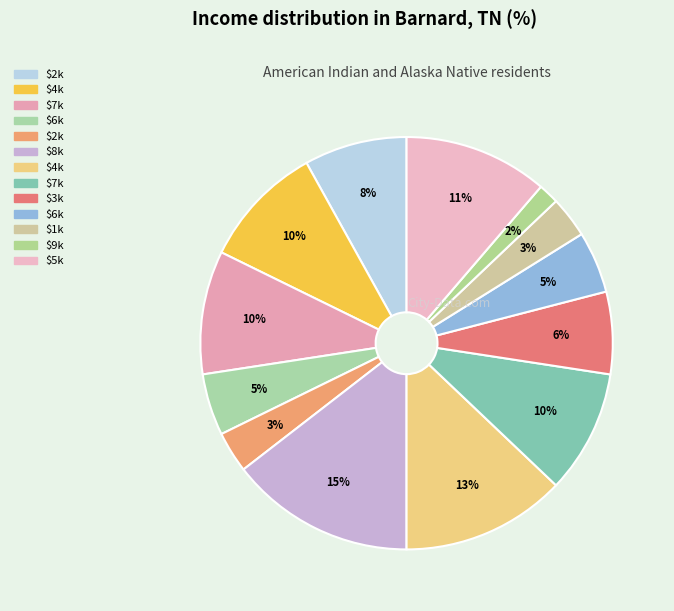

Which category has the smallest portion of the pie?

9